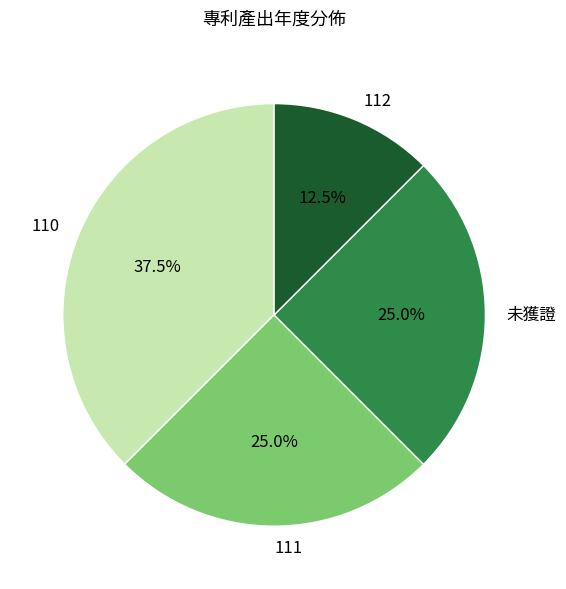

Which category has the smallest portion of the pie?

112